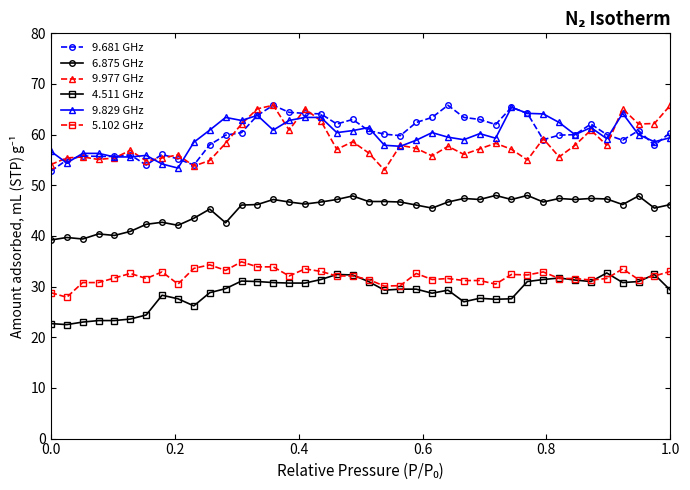

True or false: 9.681 GHz and 5.102 GHz intersect in this chart.

False